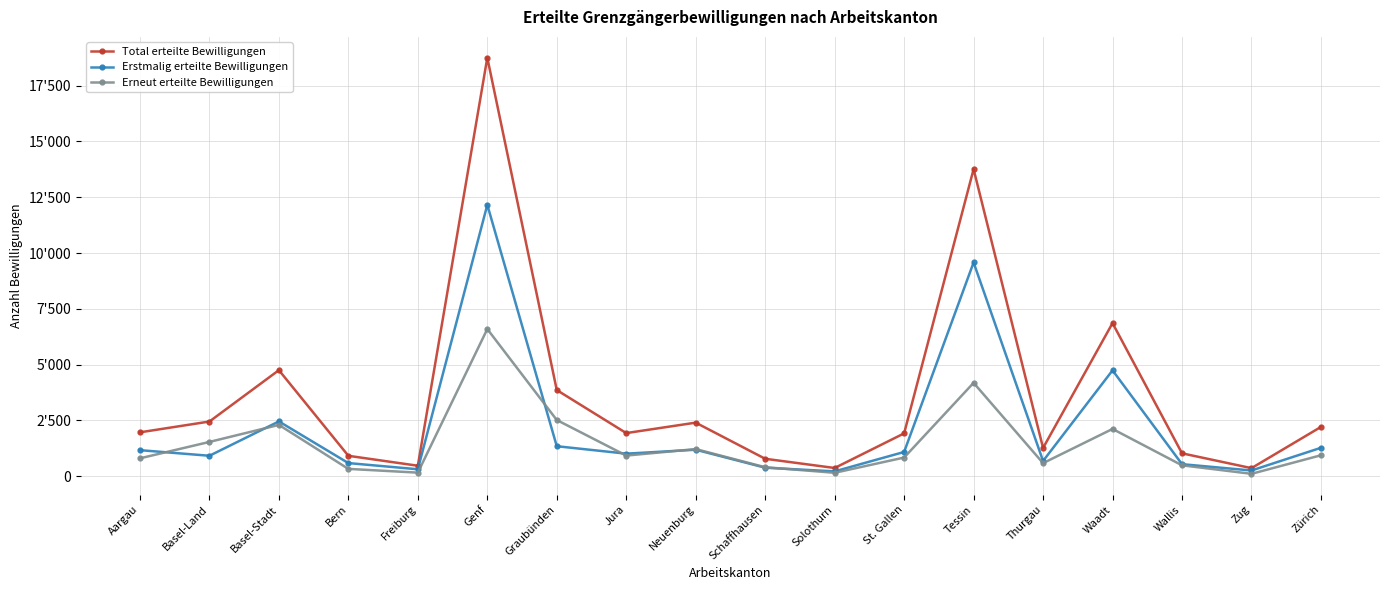

True or false: Erneut erteilte Bewilligungen and Total erteilte Bewilligungen intersect in this chart.

False